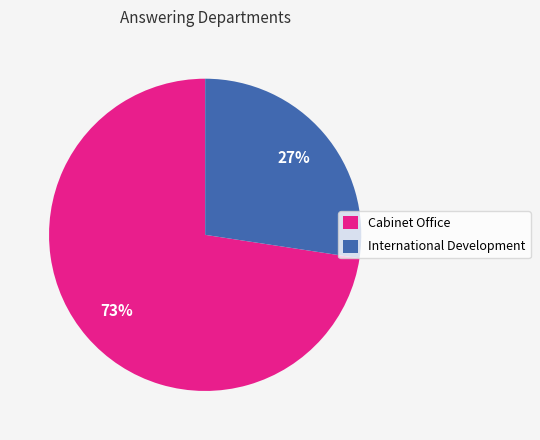

Is the sum of Cabinet Office and International Development greater than half?

Yes